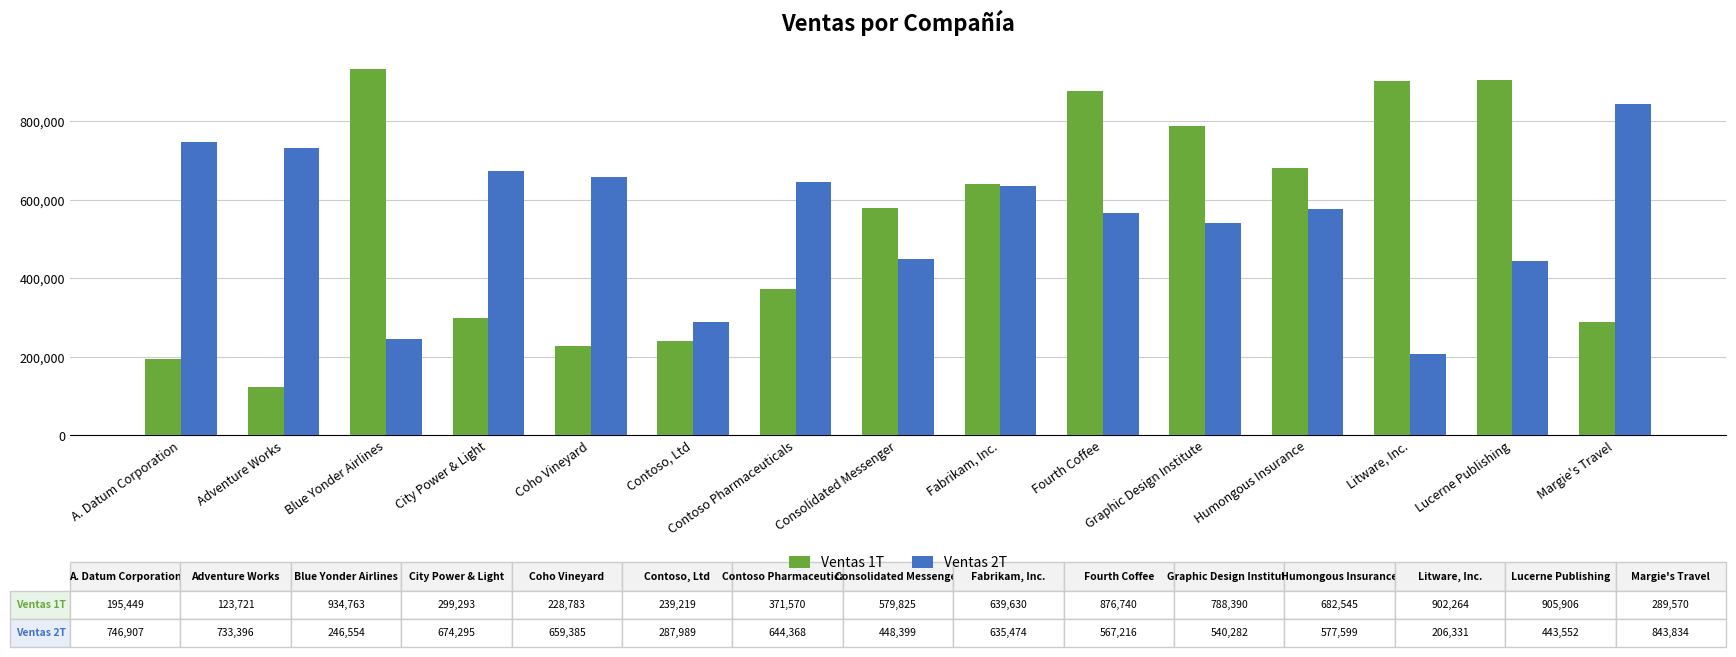

Which series has the widest spread of values?

Ventas 1T